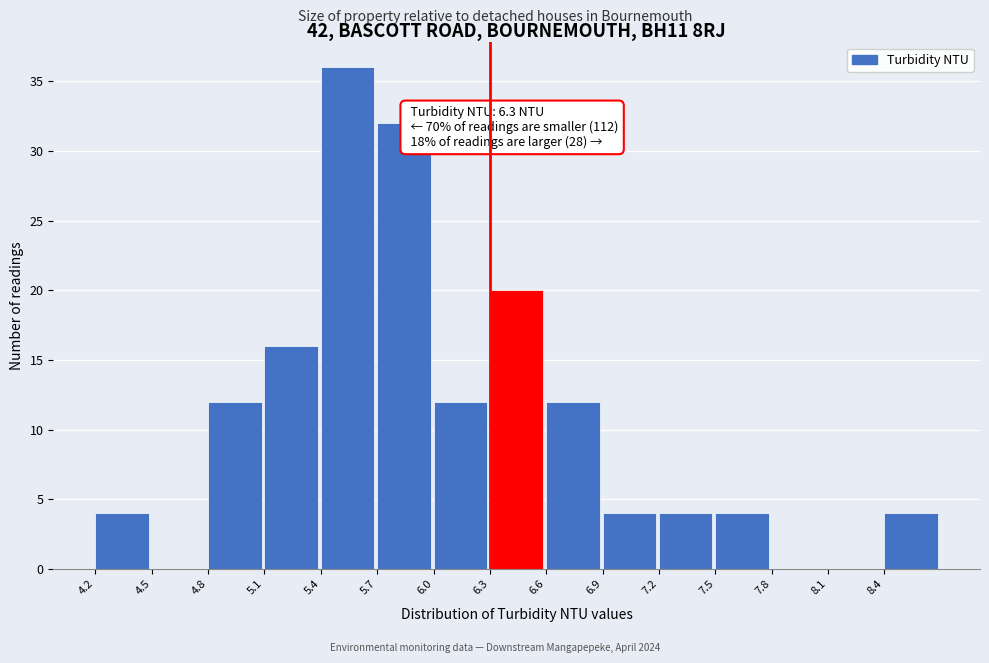

Over which range of the x-axis is the bar tallest?

5.4 to 5.7